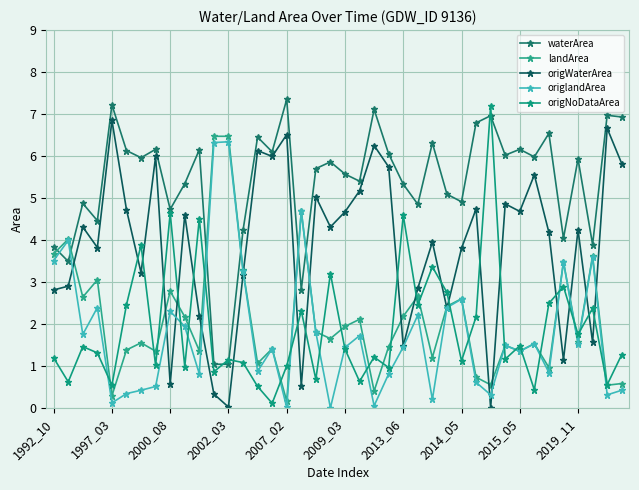

What are all the series names shown in the legend?

waterArea, landArea, origWaterArea, origlandArea, origNoDataArea